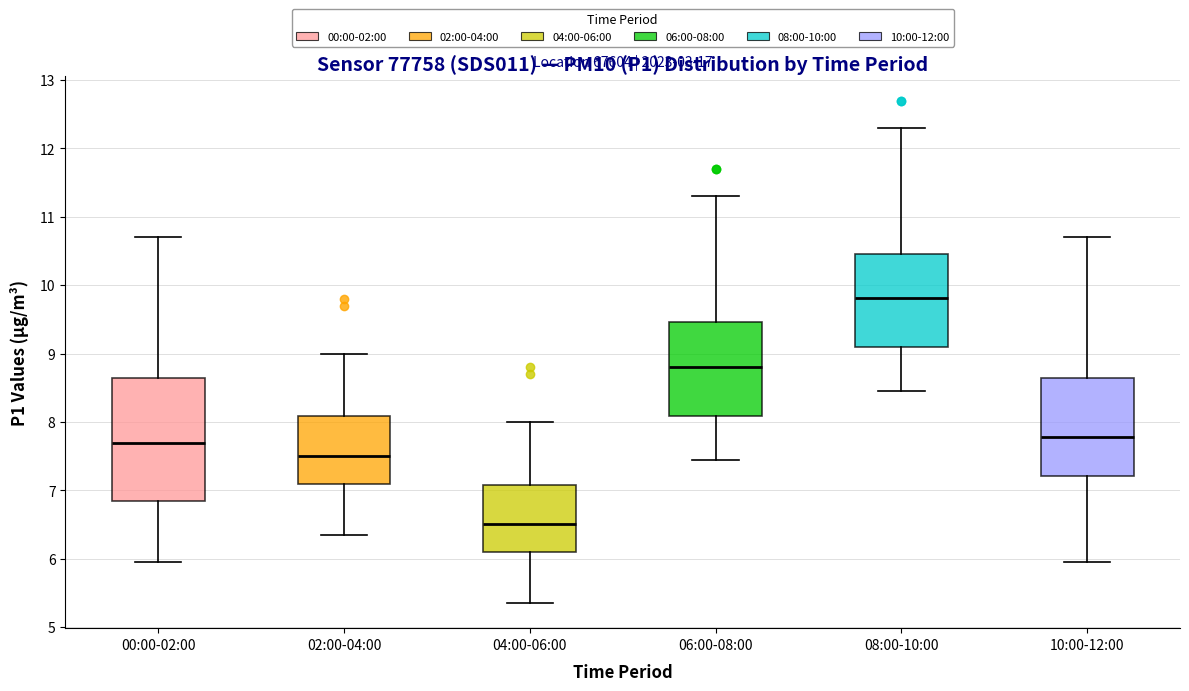

Reading left to right, transcribe this box plot: for each box, give where its median line is, the range the box spans, and where its two whiskers end, as read against the y-axis. The values are not printed on the chart, so give them approximately, as read against the axis.

00:00-02:00: median 7.7, box 6.9 to 8.6, whiskers 6.0 to 10.7
02:00-04:00: median 7.5, box 7.1 to 8.1, whiskers 6.4 to 9.0
04:00-06:00: median 6.5, box 6.1 to 7.1, whiskers 5.4 to 8.0
06:00-08:00: median 8.8, box 8.1 to 9.5, whiskers 7.5 to 11.3
08:00-10:00: median 9.8, box 9.1 to 10.5, whiskers 8.5 to 12.3
10:00-12:00: median 7.8, box 7.2 to 8.6, whiskers 6.0 to 10.7